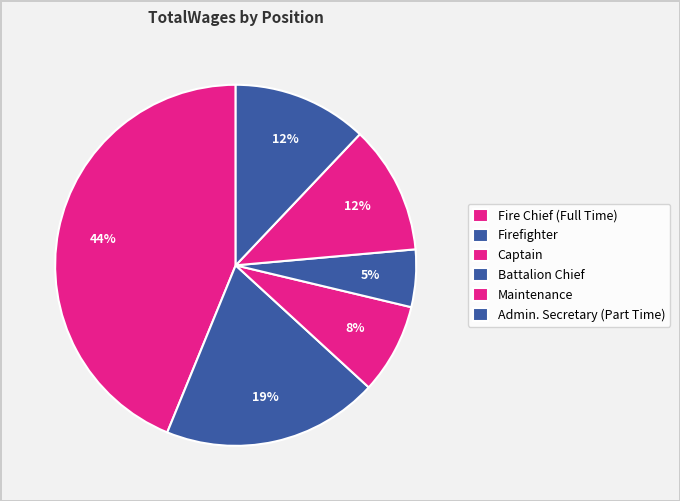

Is Firefighter the majority of the pie?

No